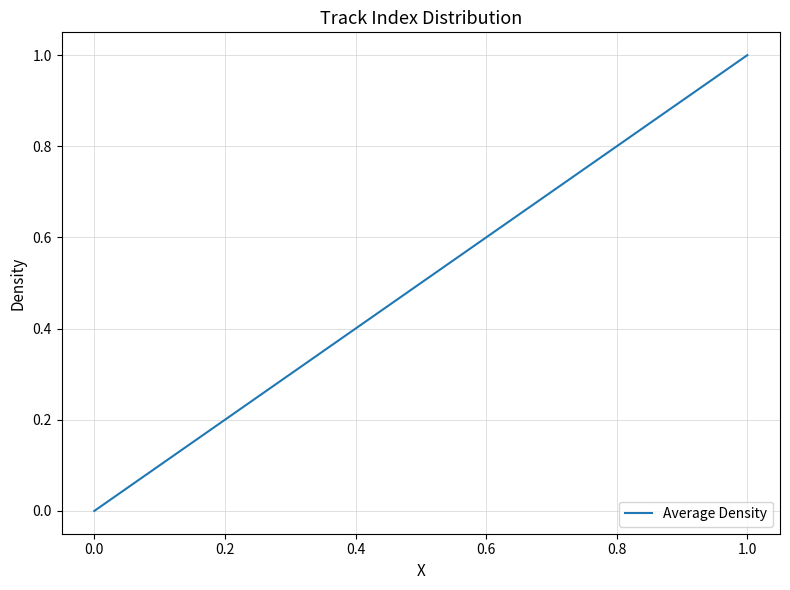

What is the greatest value displayed?

1.0